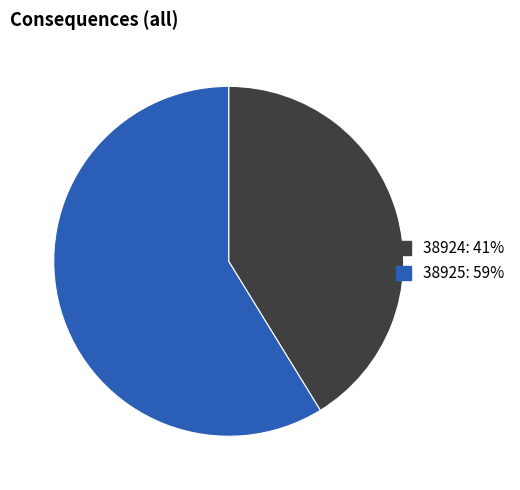

Combined, do 38925: 59% and 38924: 41% account for over 50%?

Yes